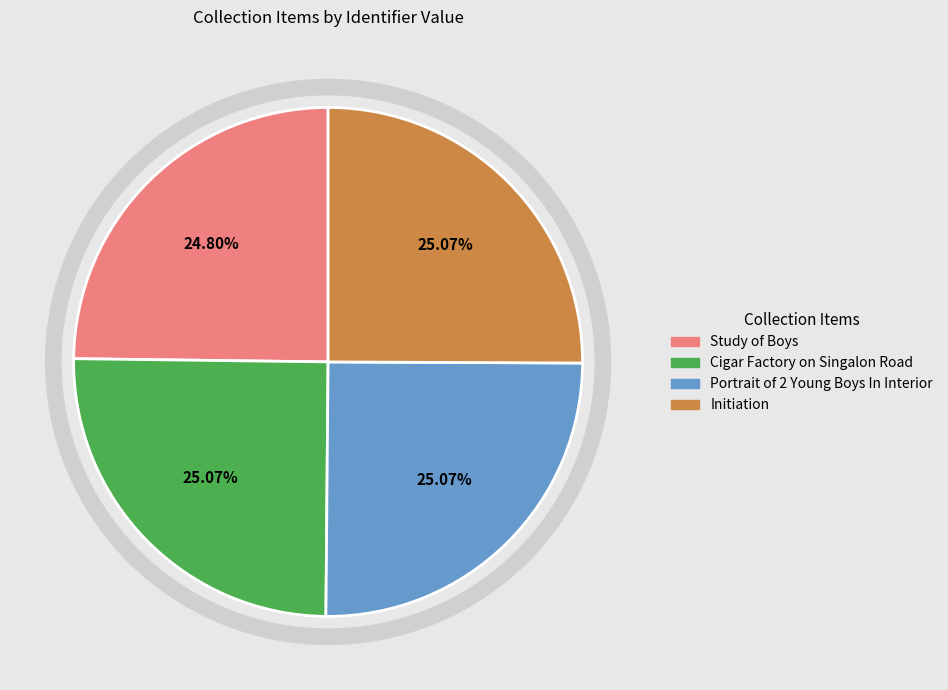

What is the ratio of the value at Study of Boys to the value at Initiation?

1.0